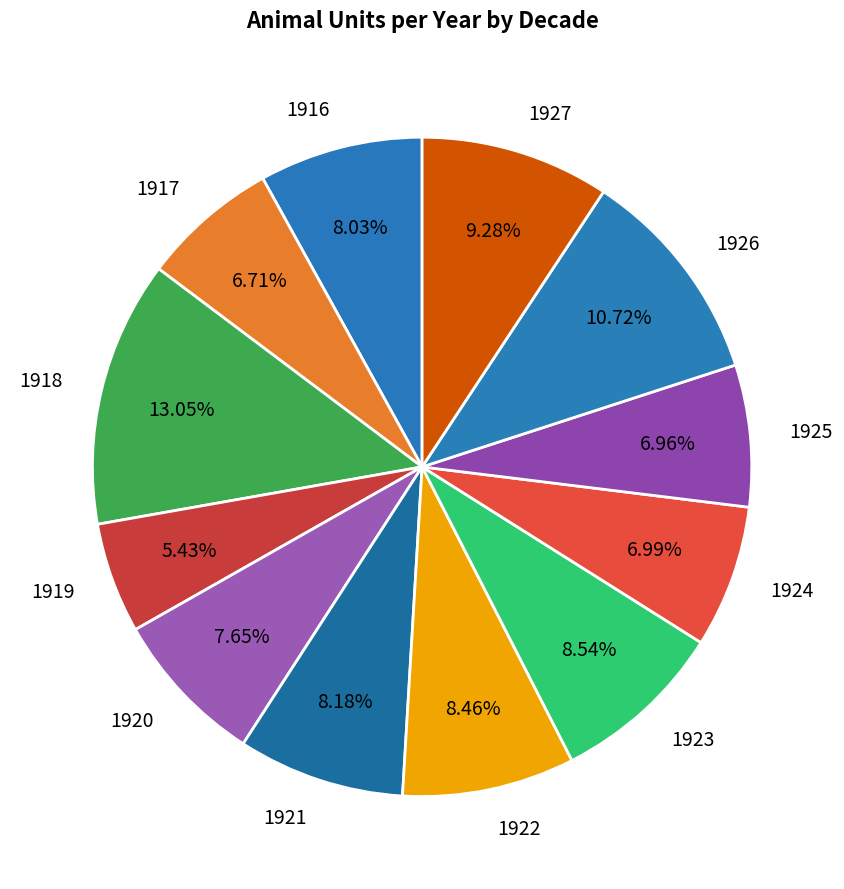

What percentage is the 1927 slice, to the nearest percent?

9%